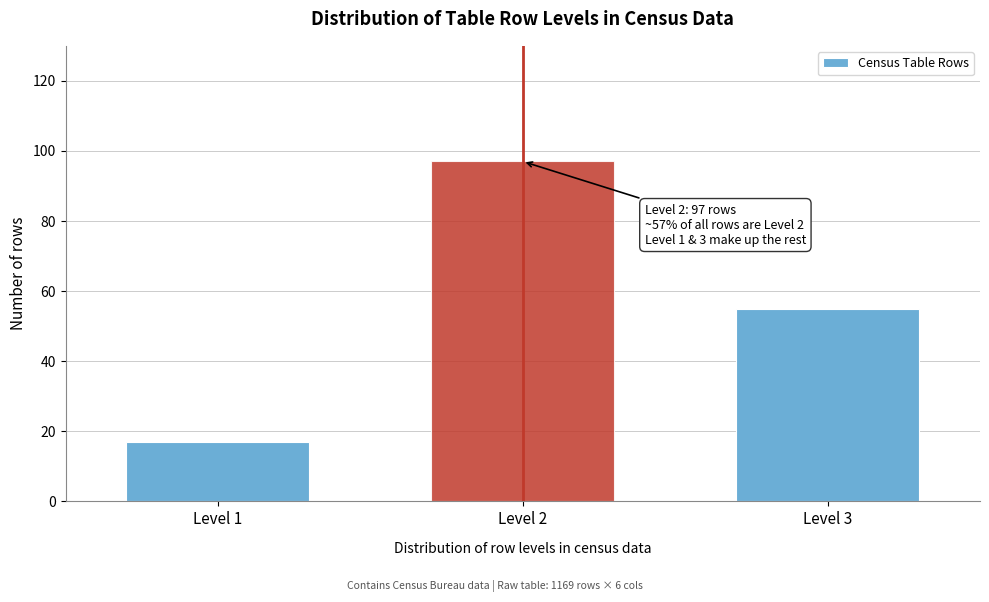

Reading left to right, what are all the values shown in this chart?

Level 1=17	Level 2=97	Level 3=55